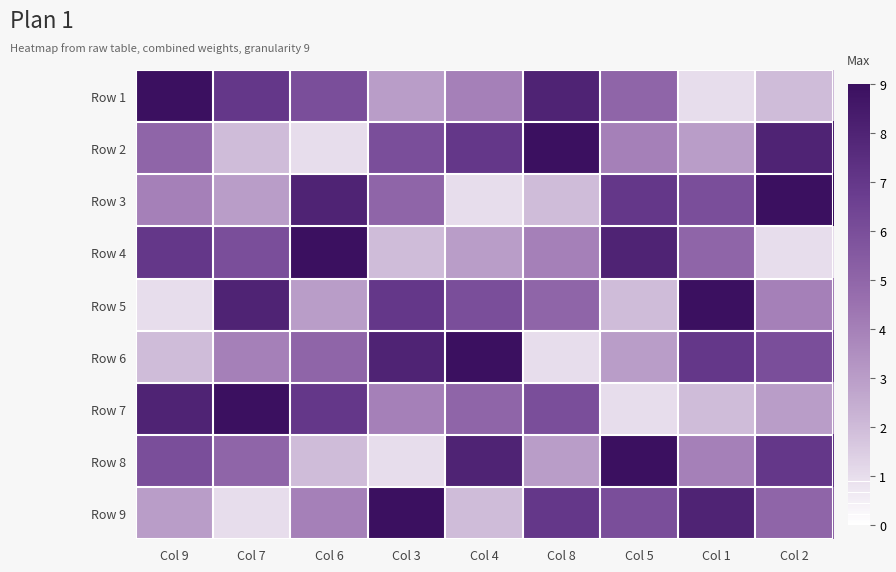

Which label corresponds to the largest value in the chart?

Col 9